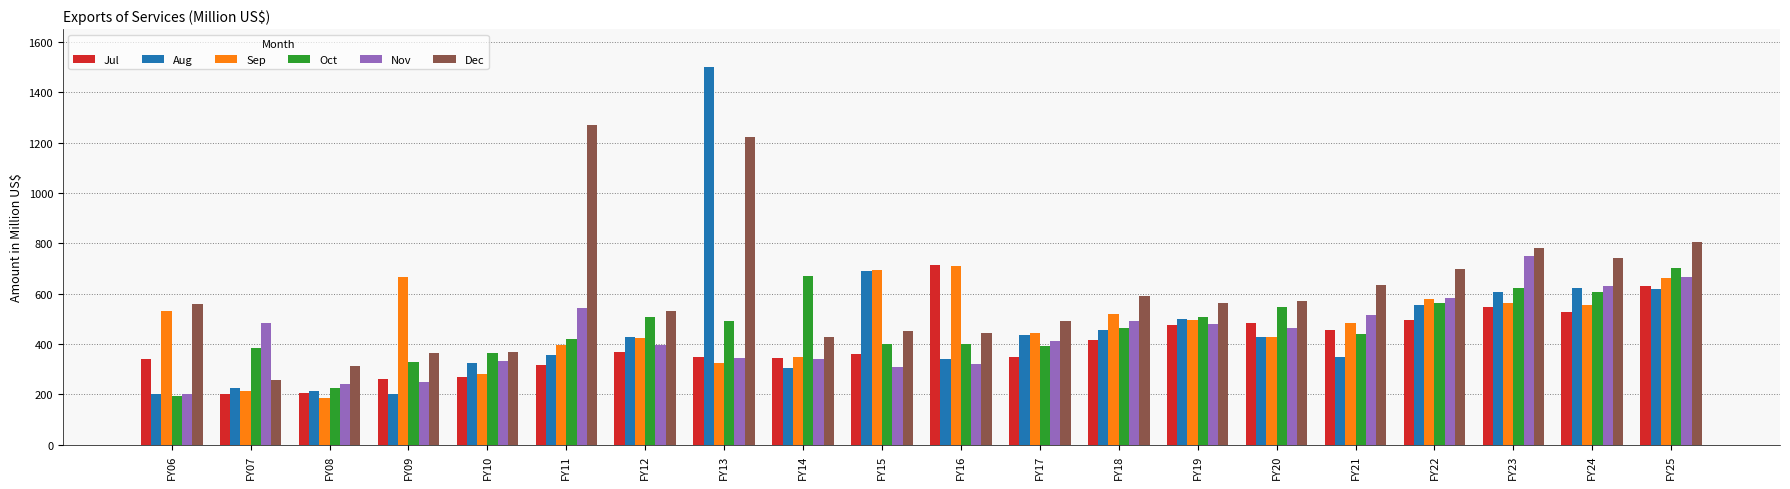

What is the value of the Oct bar at the 1st from the left?

195